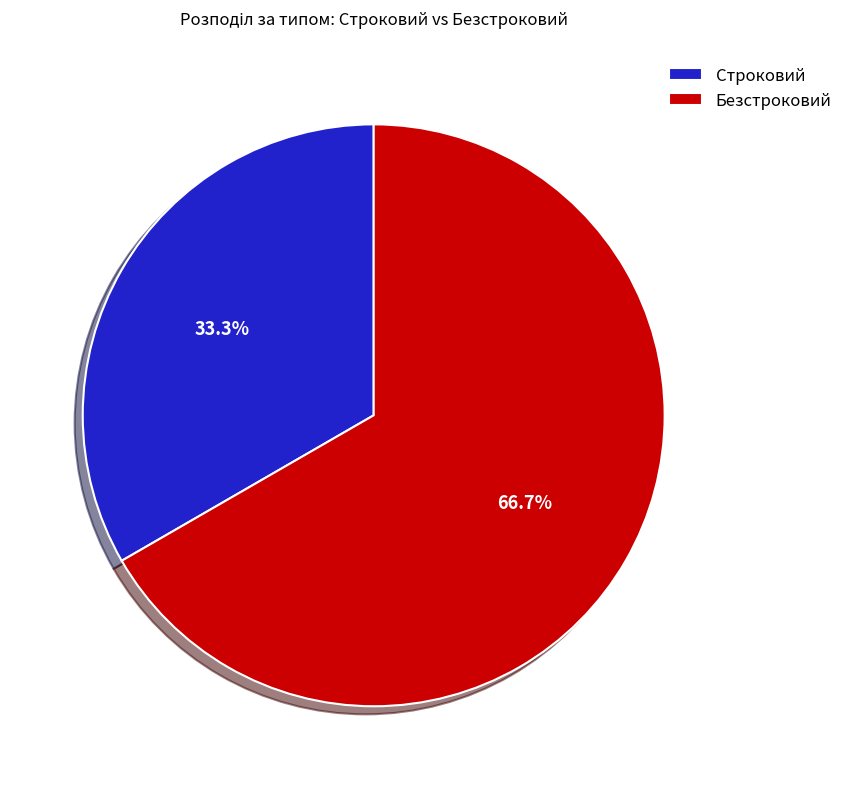

Which slice is the smallest?

Строковий